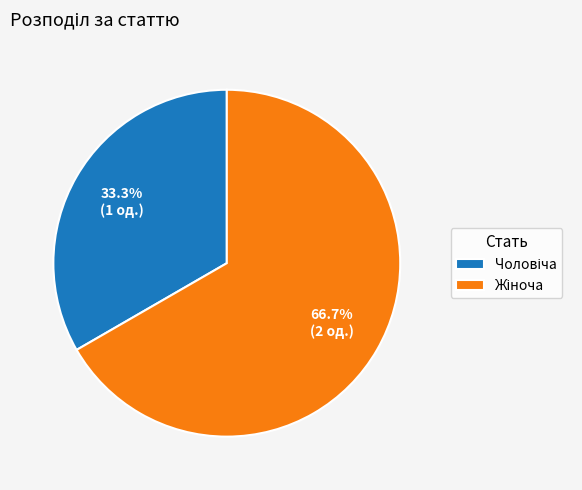

Is there a majority slice in this chart?

Yes